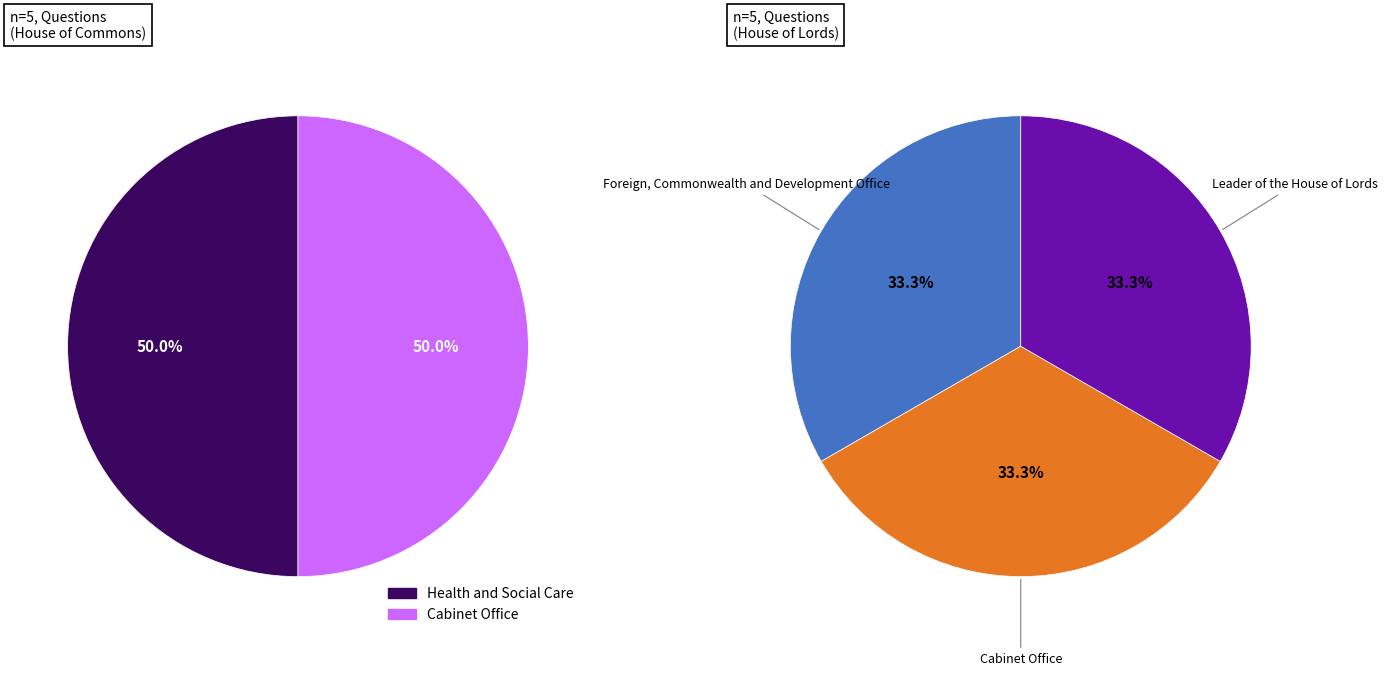

Between Health and Social Care and Foreign, Commonwealth and Development Office, which is larger?

Health and Social Care